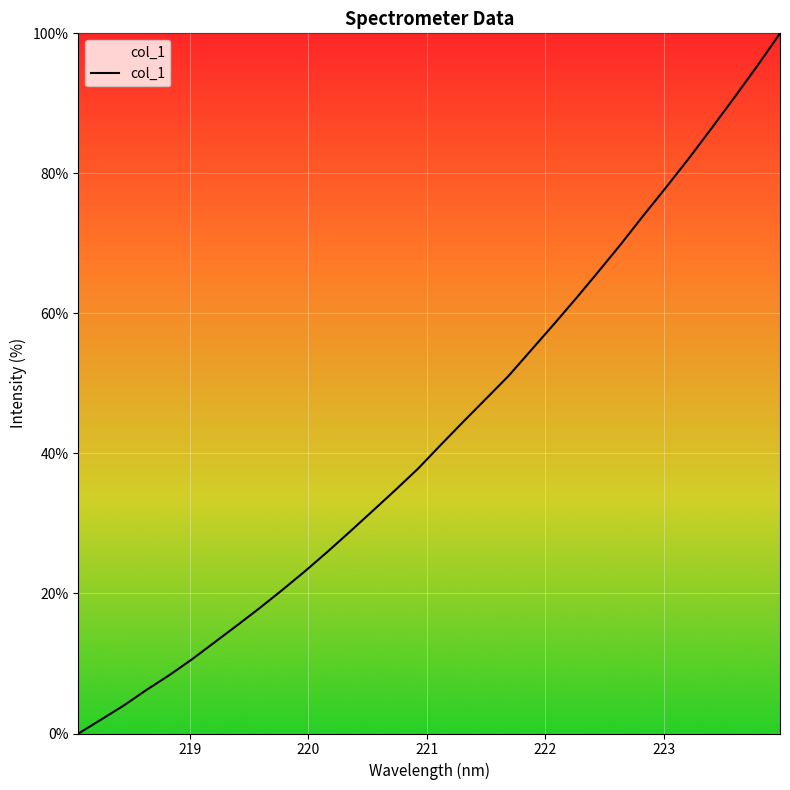

What is the greatest value displayed?

100.0